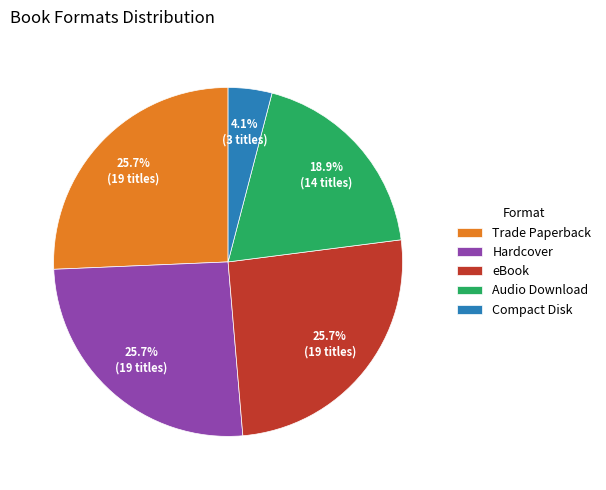

Does Audio Download represent more than half of the total?

No